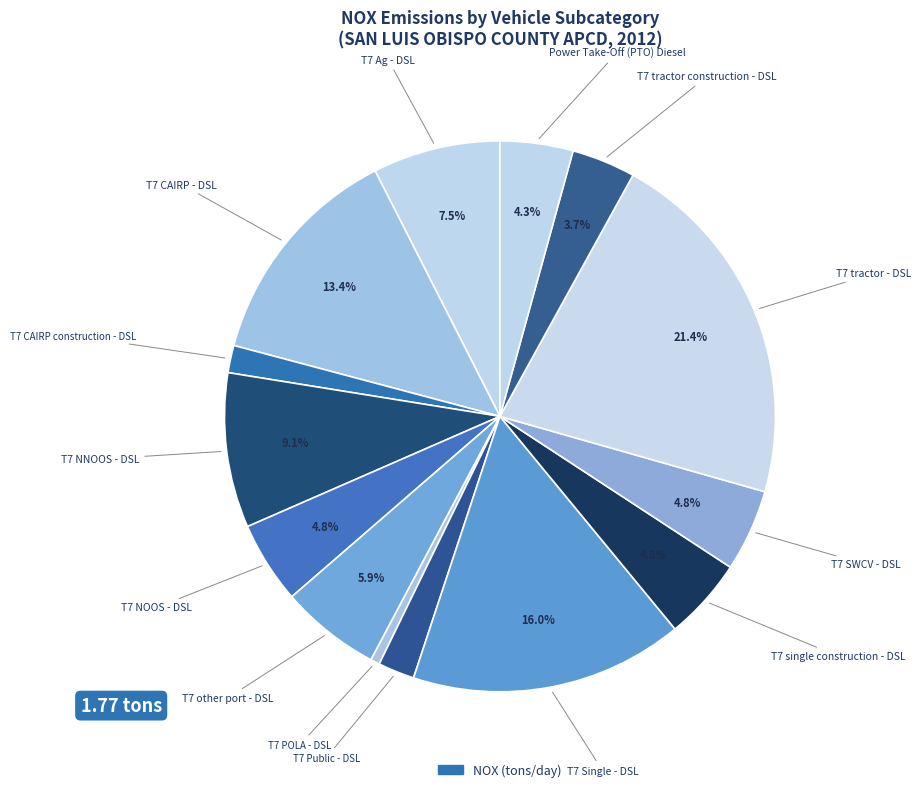

Is there a majority slice in this chart?

No